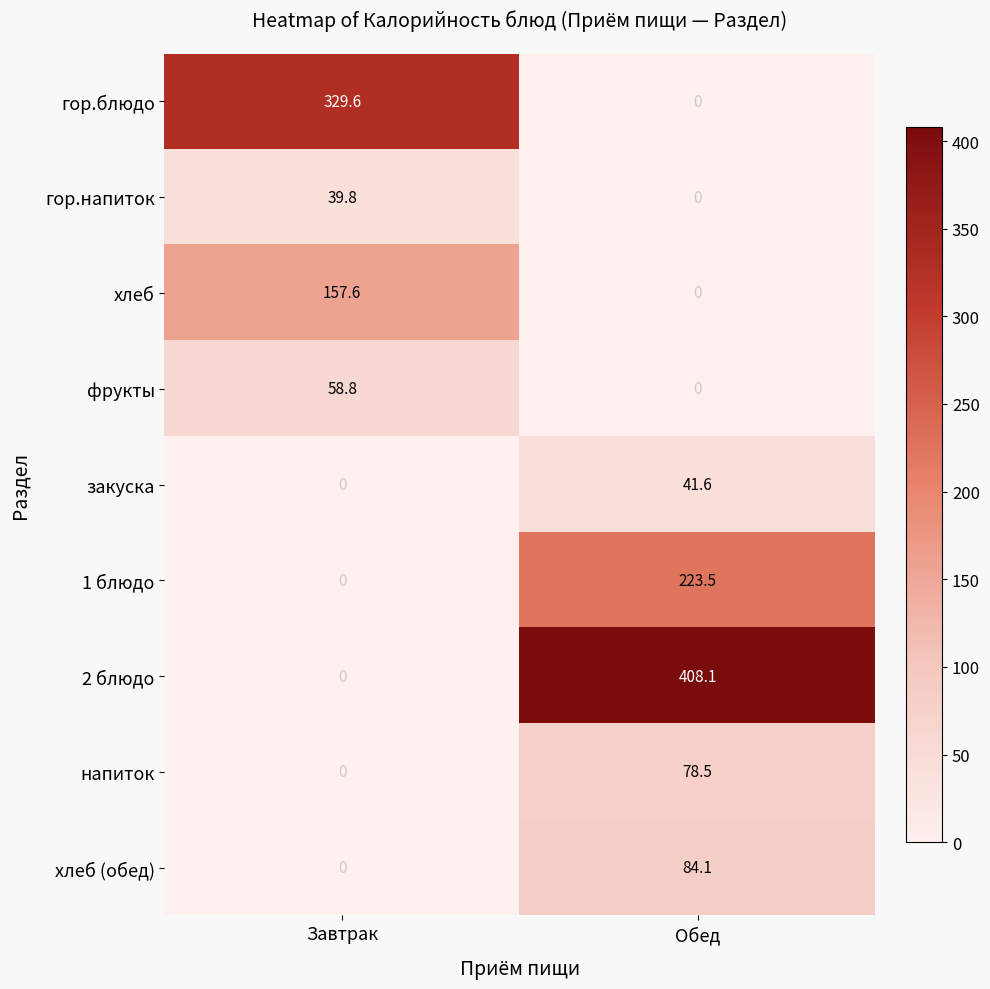

At which label does хлеб (обед) first exceed 84?

Обед